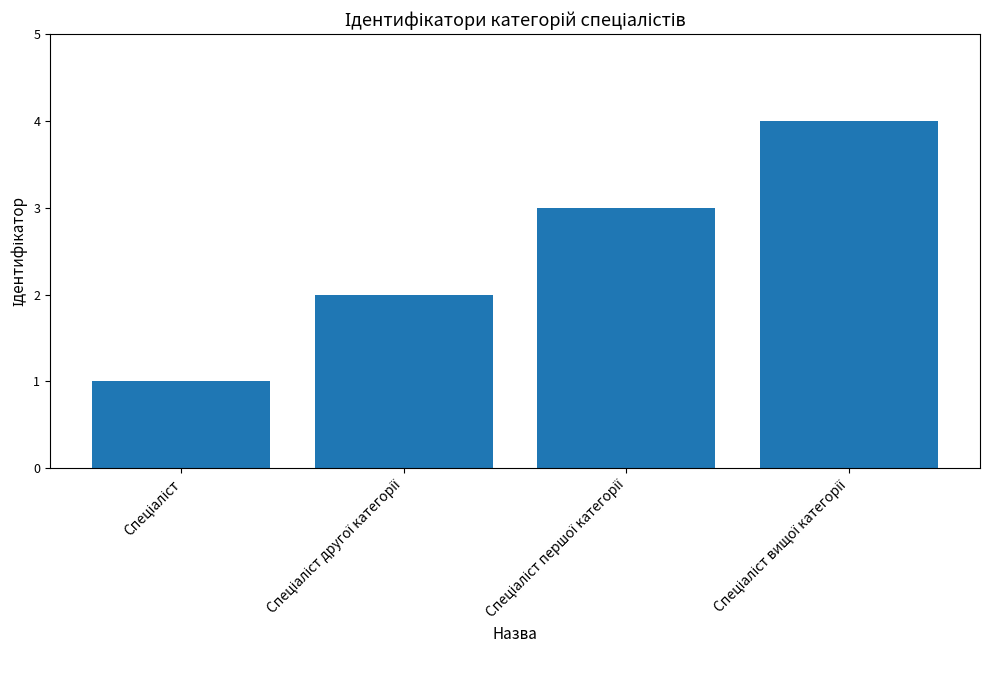

What is the sum of all values?

10